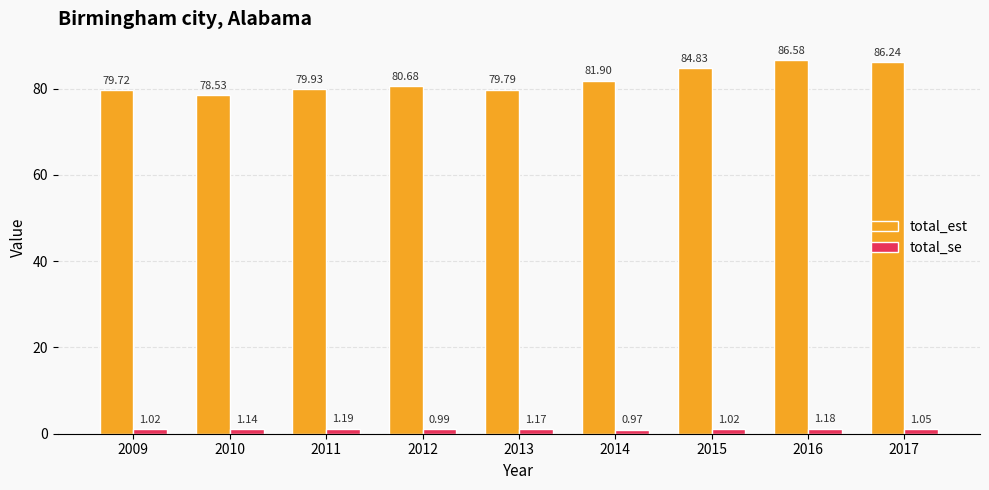

What is the difference between the total_est values at 2011 and 2014?

2.0